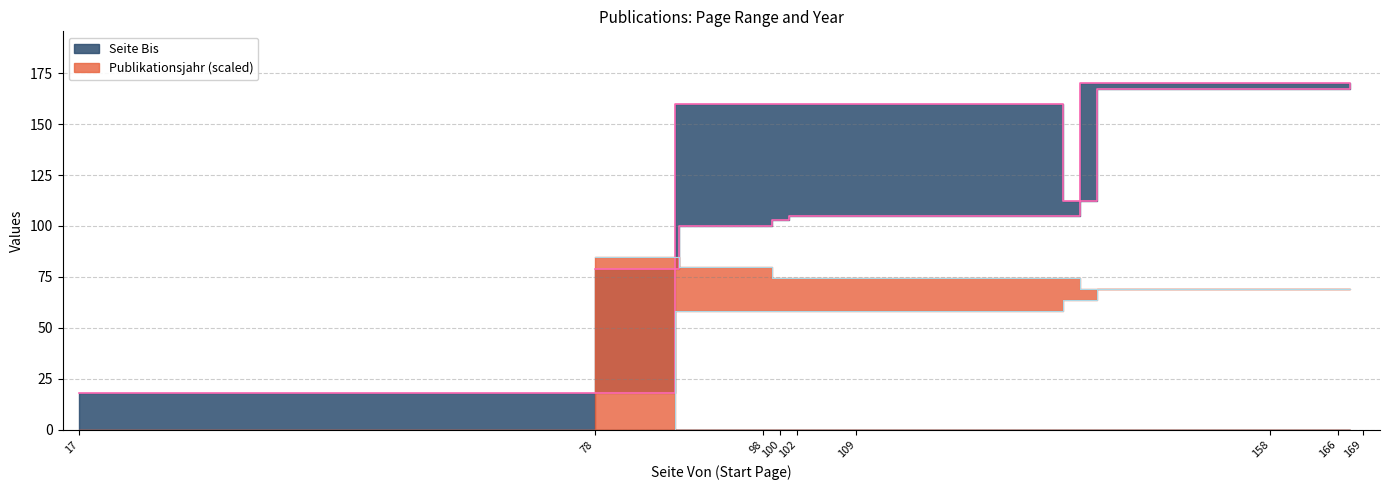

Where do Publikationsjahr and Seite Bis first cross each other?

78 and 98